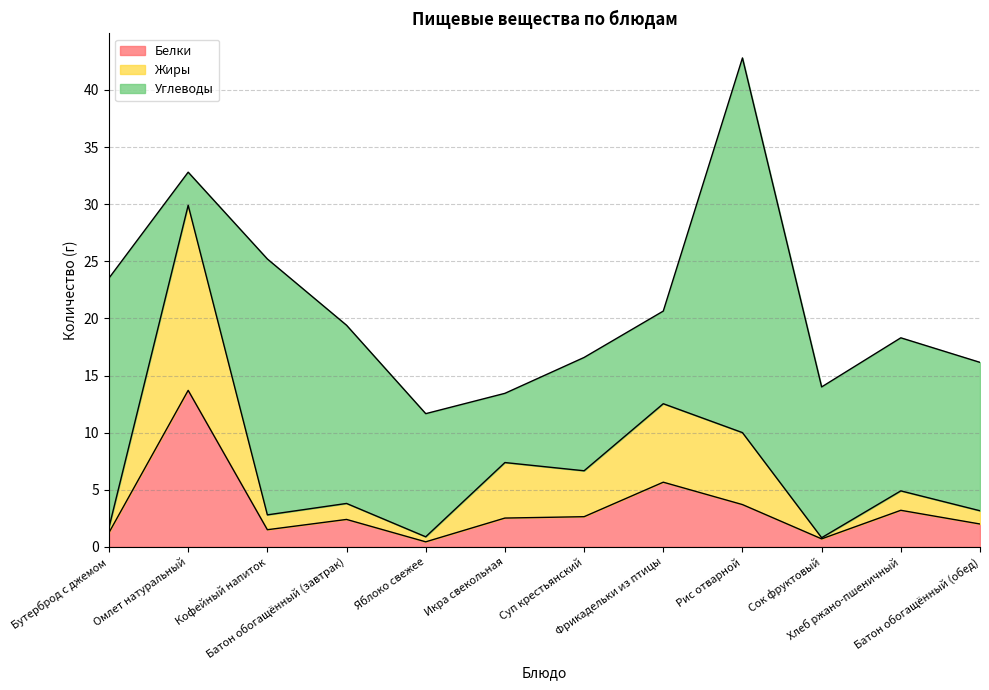

What is the maximum value for Белки?

13.7